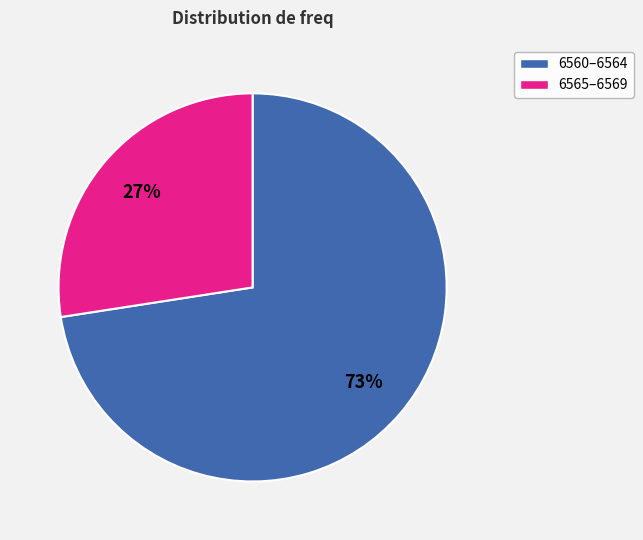

Is there any slice that represents more than half of the pie?

Yes